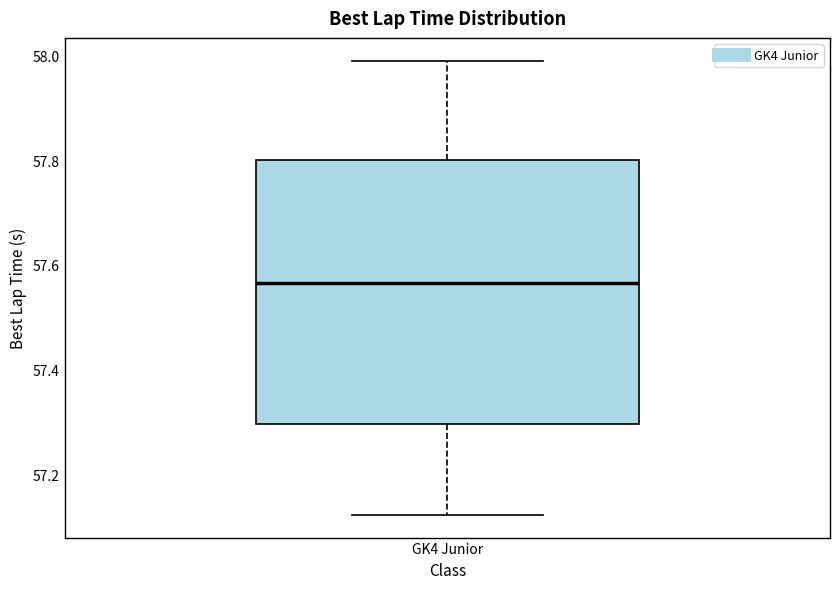

Transcribe this box plot: give where the median line is, the range the box spans, and where the two whiskers end, as read against the y-axis. The values are not printed on the chart, so give them approximately, as read against the axis.

median 57.56, box 57.30 to 57.80, whiskers 57.12 to 58.00